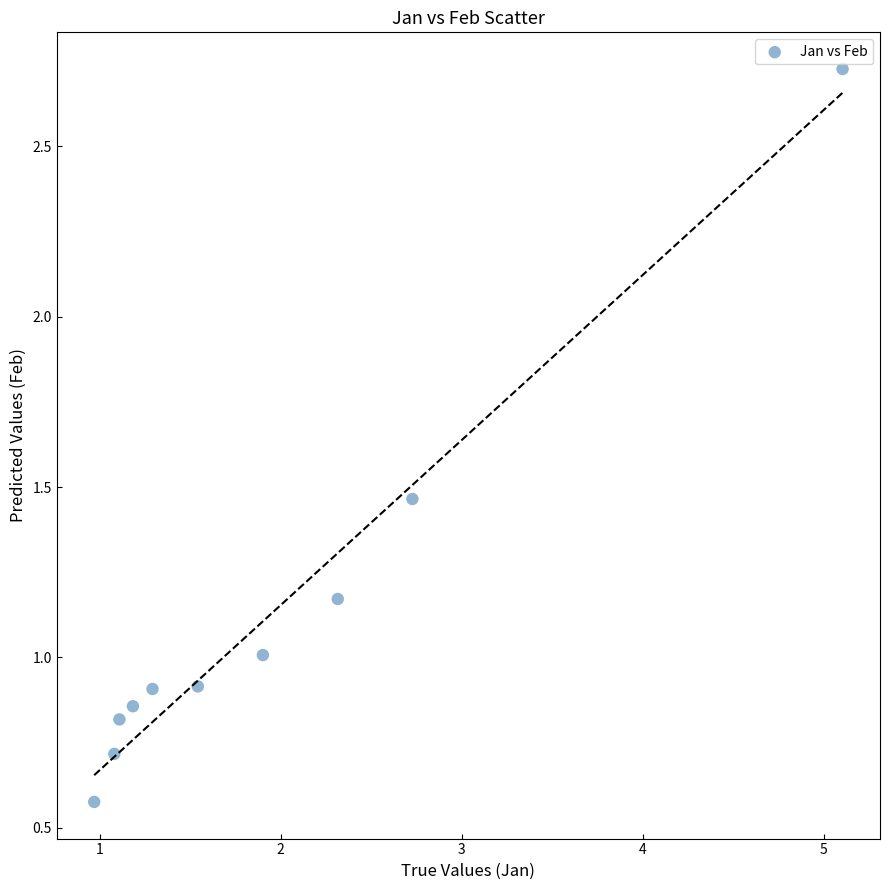

What is the range of X values (max minus min)?

4.1